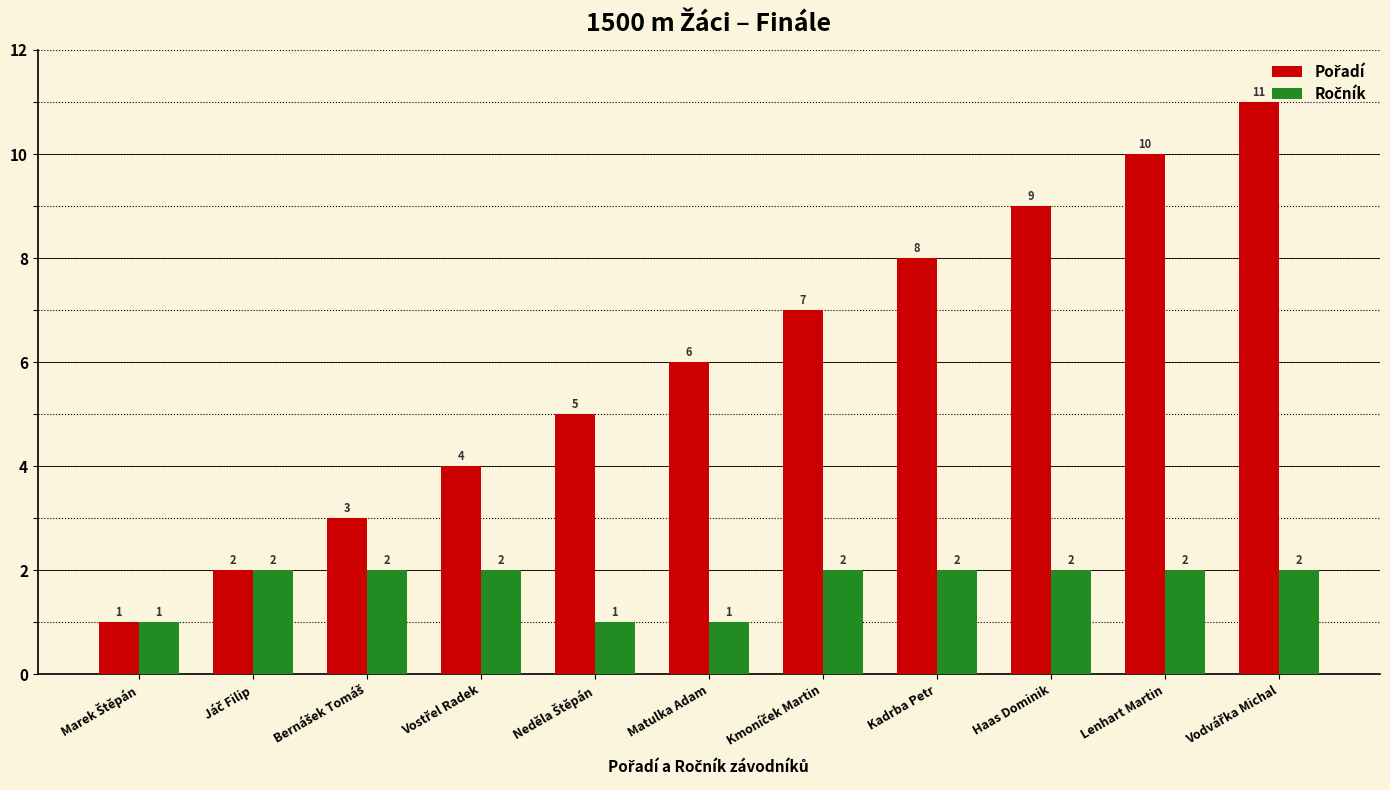

What is the spread (max minus min) of values at Lenhart Martin?

8